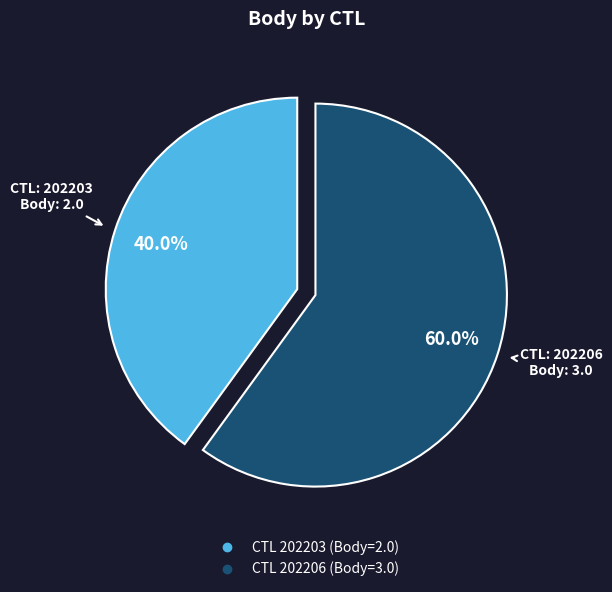

Is there any slice that represents more than half of the pie?

Yes